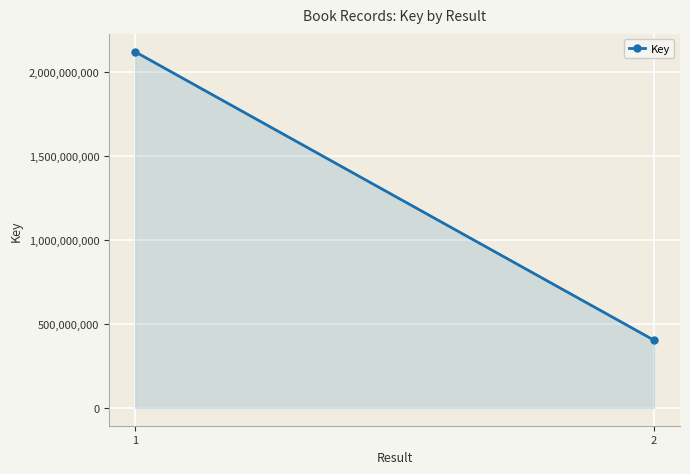

Which label corresponds to the largest value in the chart?

1